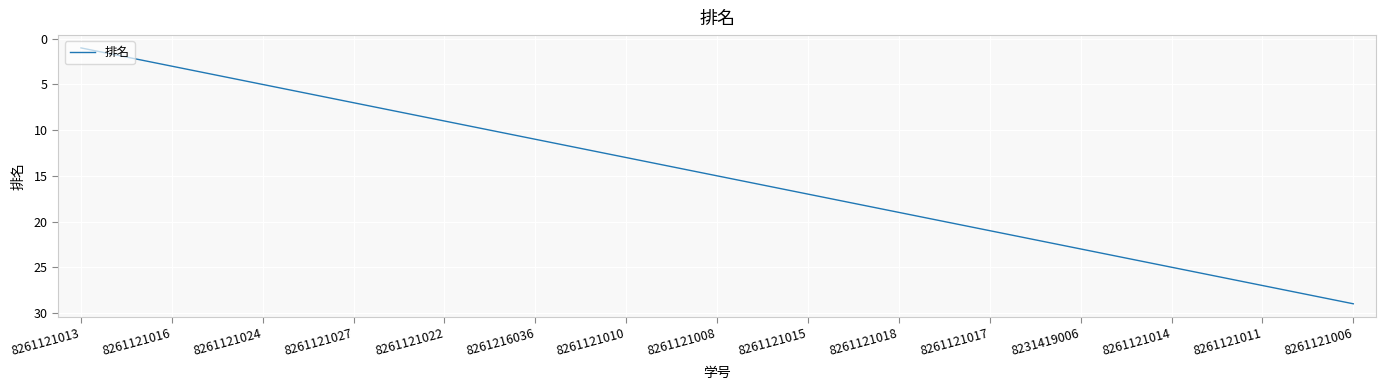

What is the difference between the maximum and minimum values?

28